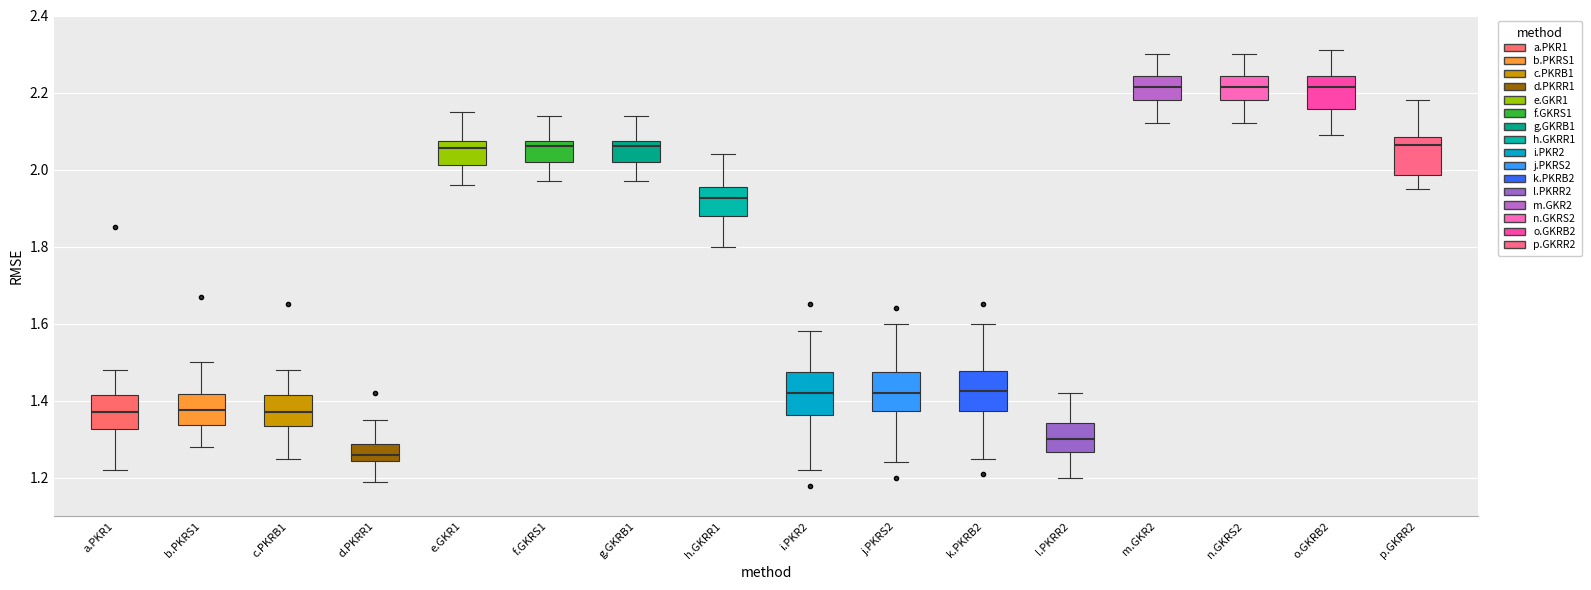

Which box's median line is the lowest?

d.PKRR1